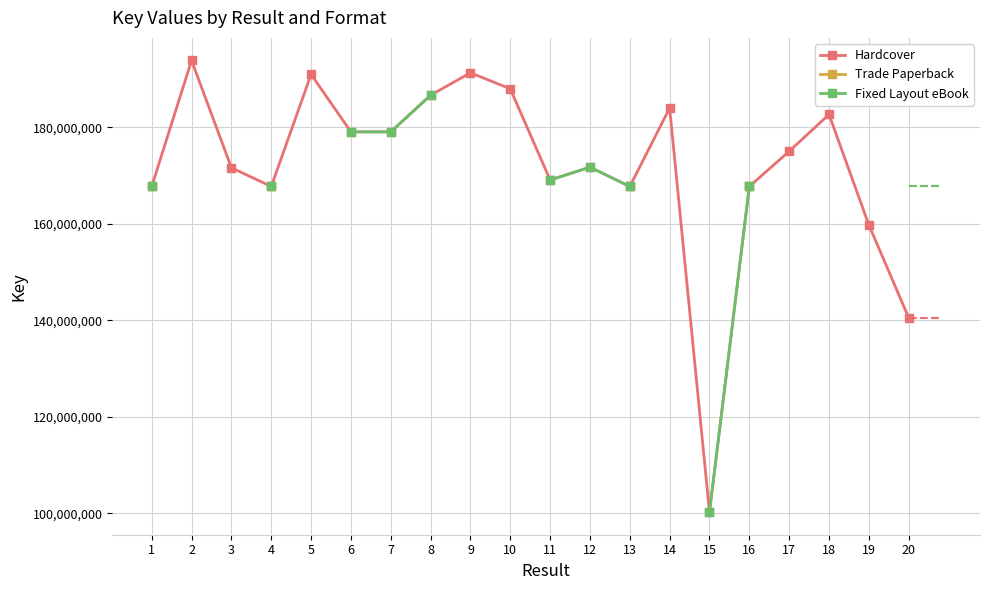

True or false: Hardcover and Trade Paperback intersect in this chart.

False